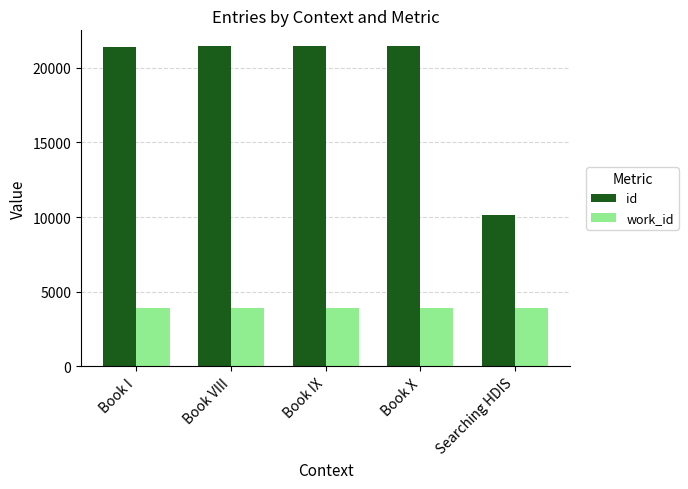

What is the maximum value shown in the chart?

21437